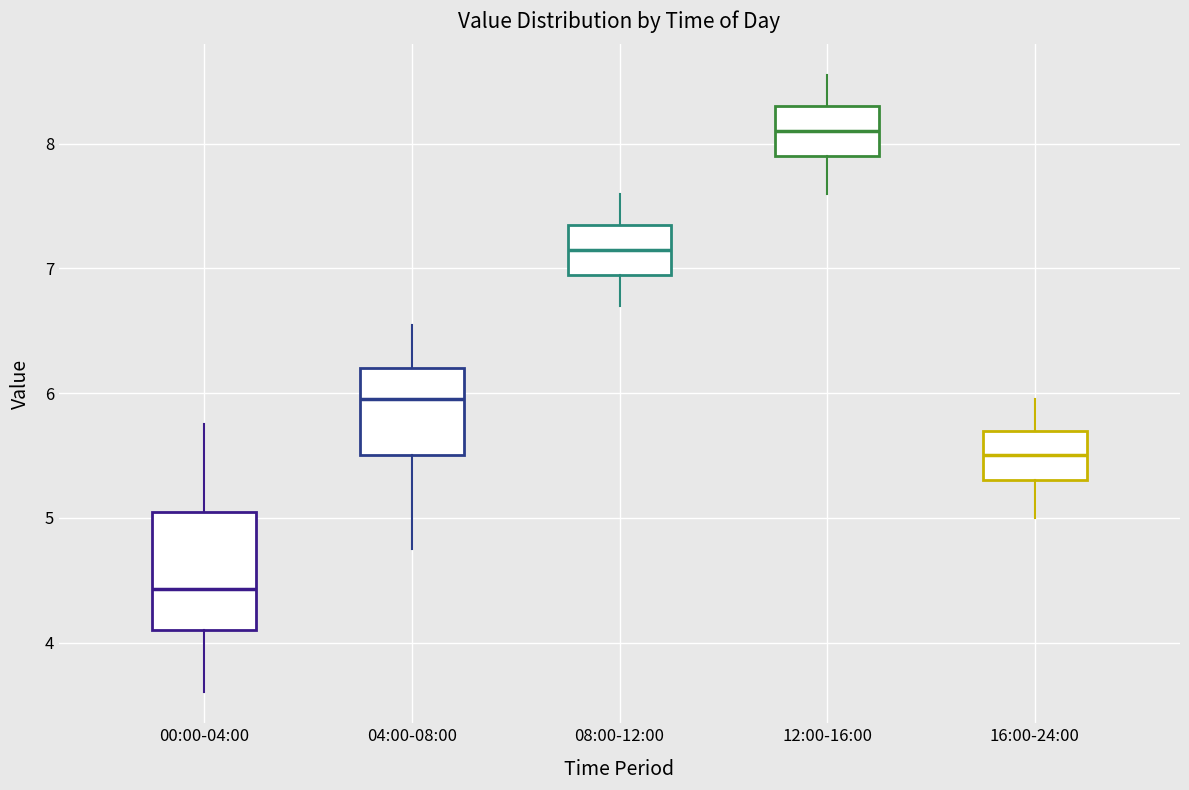

Comparing the boxes themselves (not the whiskers), which one is the tallest?

00:00-04:00